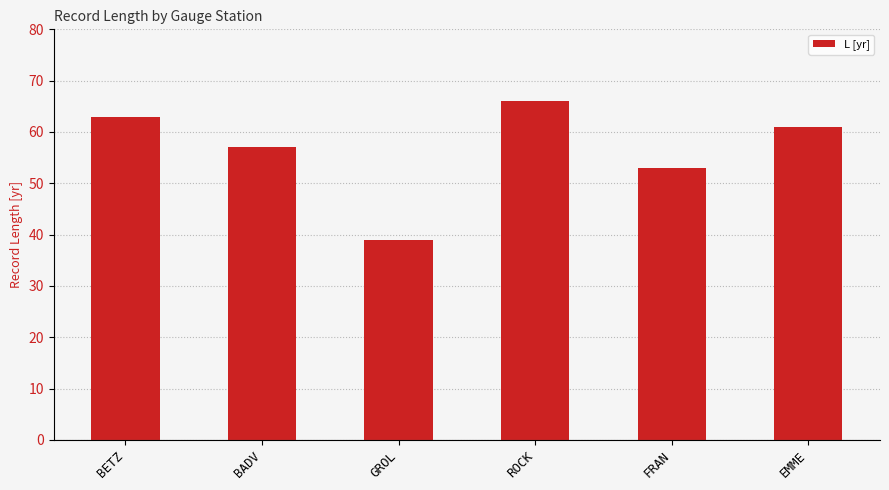

What is the sum of all values?

339